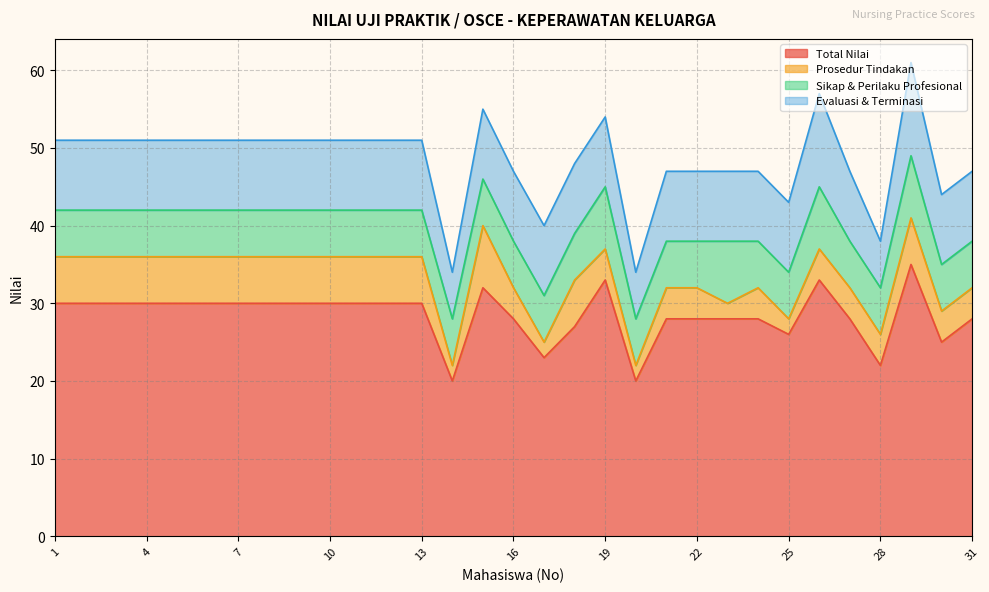

Reading left to right, transcribe all the data shown in this chart.

Total Nilai: 1=30	2=30	3=30	4=30	5=30	6=30	7=30	8=30	9=30	10=30	11=30	12=30	13=30	14=20	15=32	16=28	17=23	18=27	19=33	20=20	21=28	22=28	23=28	24=28	25=26	26=33	27=28	28=22	29=35	30=25	31=28
Prosedur Tindakan: 1=6	2=6	3=6	4=6	5=6	6=6	7=6	8=6	9=6	10=6	11=6	12=6	13=6	14=2	15=8	16=4	17=2	18=6	19=4	20=2	21=4	22=4	23=2	24=4	25=2	26=4	27=4	28=4	29=6	30=4	31=4
Sikap & Perilaku Profesional: 1=6	2=6	3=6	4=6	5=6	6=6	7=6	8=6	9=6	10=6	11=6	12=6	13=6	14=6	15=6	16=6	17=6	18=6	19=8	20=6	21=6	22=6	23=8	24=6	25=6	26=8	27=6	28=6	29=8	30=6	31=6
Evaluasi & Terminasi: 1=9	2=9	3=9	4=9	5=9	6=9	7=9	8=9	9=9	10=9	11=9	12=9	13=9	14=6	15=9	16=9	17=9	18=9	19=9	20=6	21=9	22=9	23=9	24=9	25=9	26=12	27=9	28=6	29=12	30=9	31=9